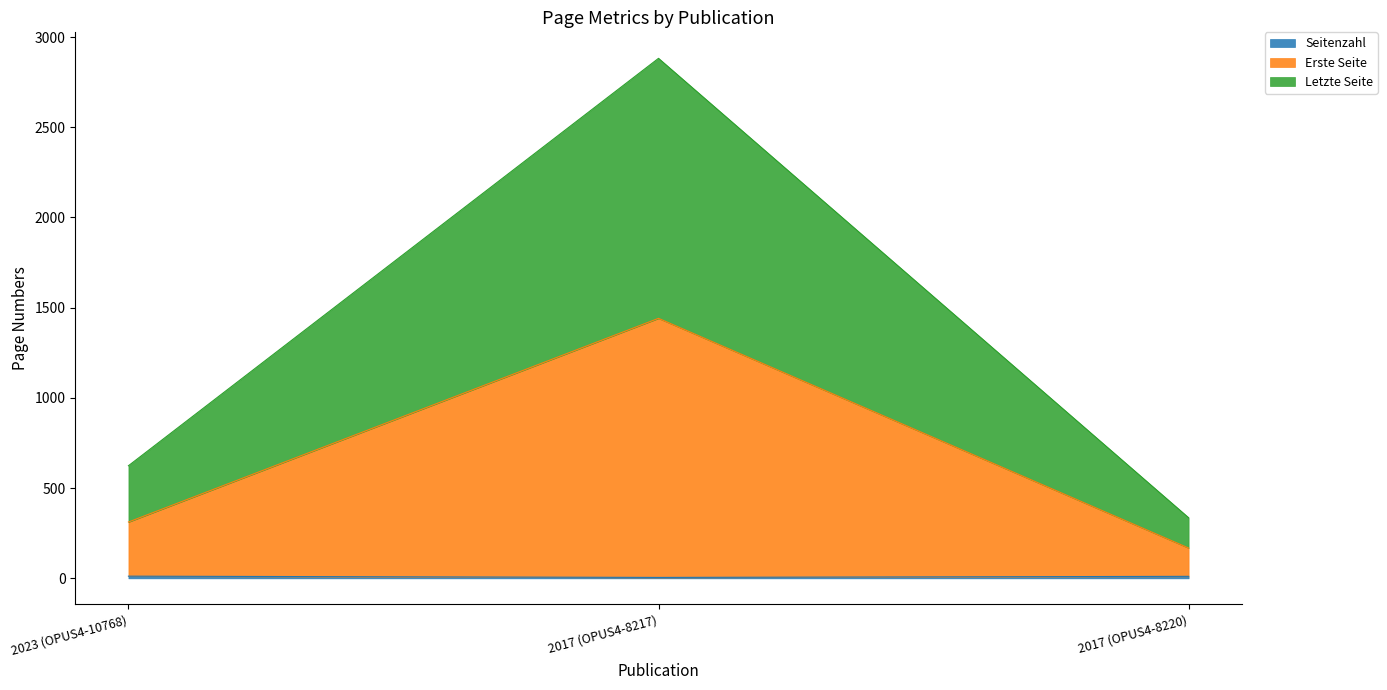

At which category is the sum across all series the highest?

2017 (OPUS4-8217)